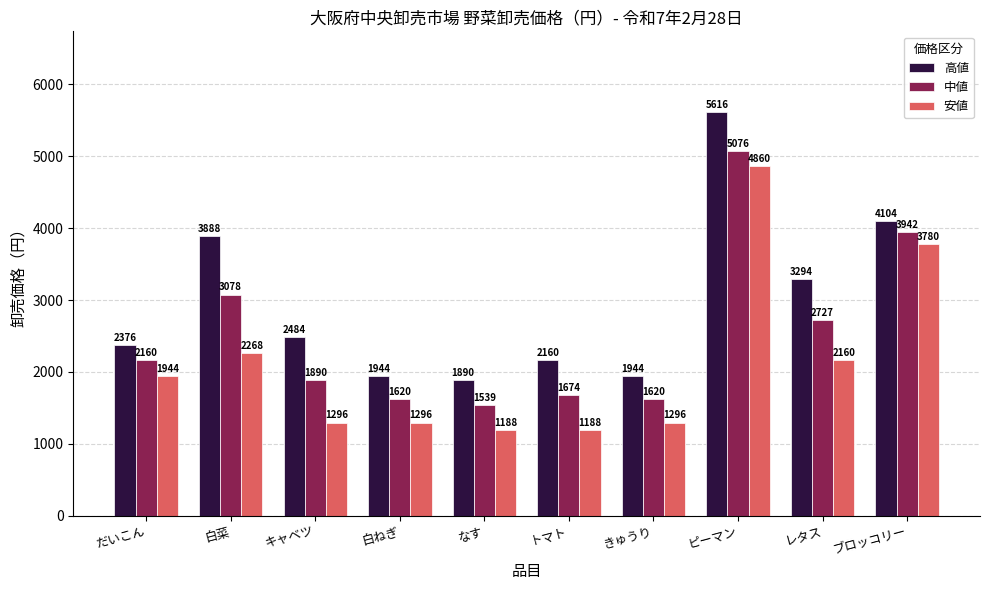

Rank the series by their average value, from highest to lowest.

高値, 中値, 安値